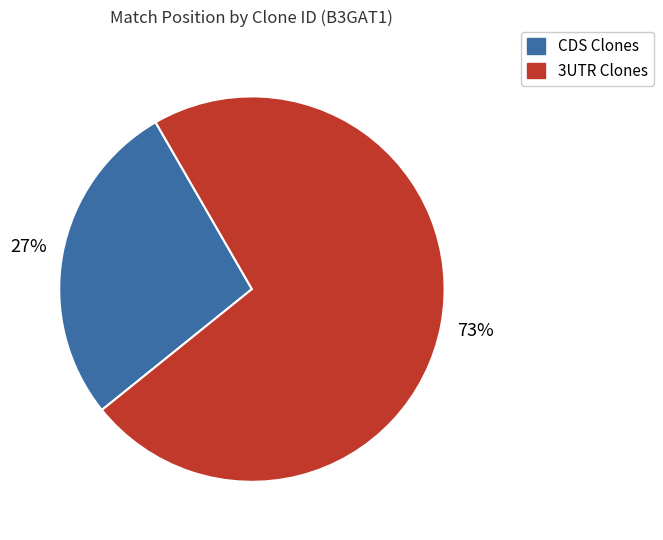

Is there any slice that represents more than half of the pie?

Yes